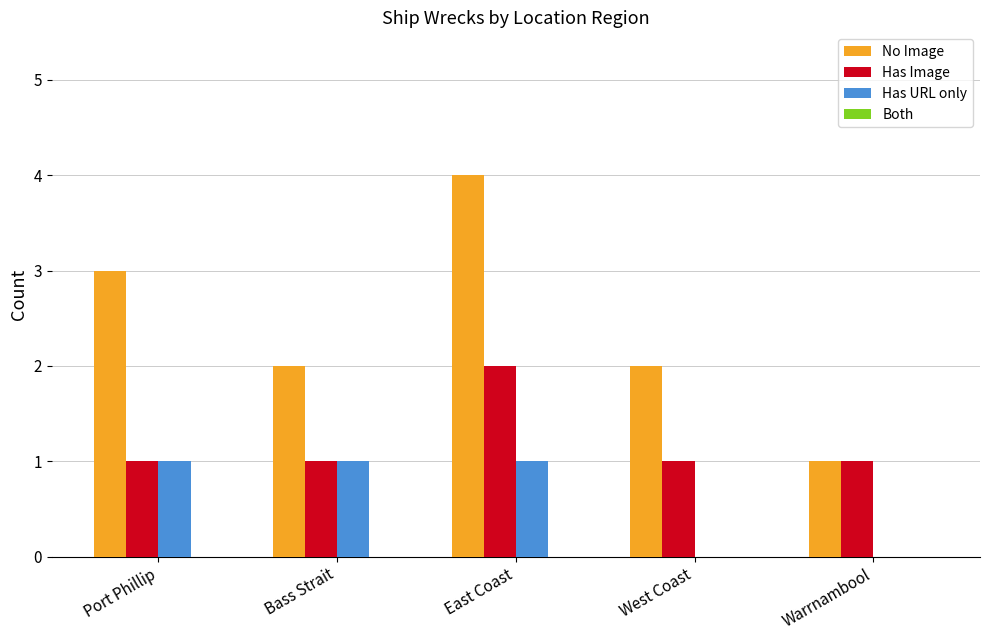

At which category is the sum across all series the highest?

East Coast